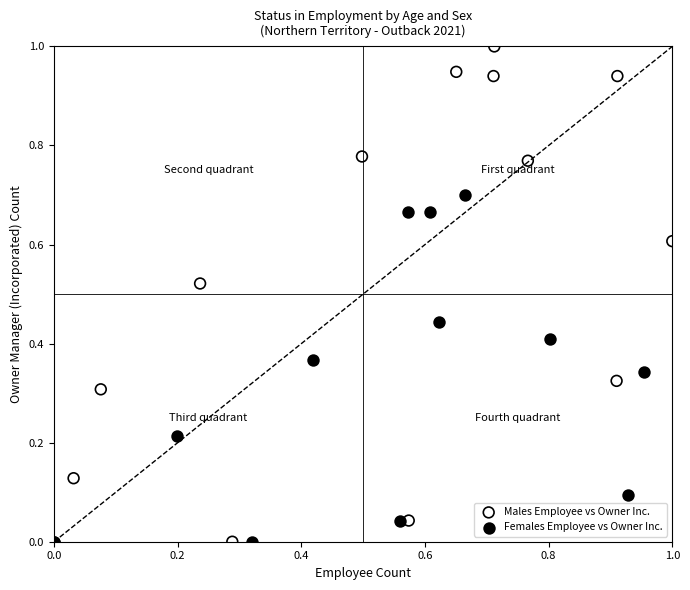

Which series contains the highest Y value?

Males Employee vs Owner Inc.